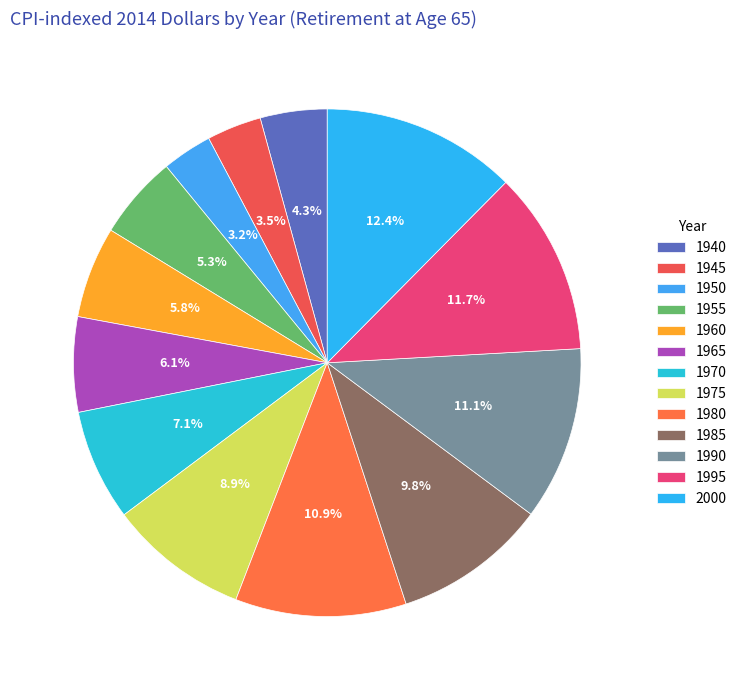

What is the smallest slice in the pie chart?

1950